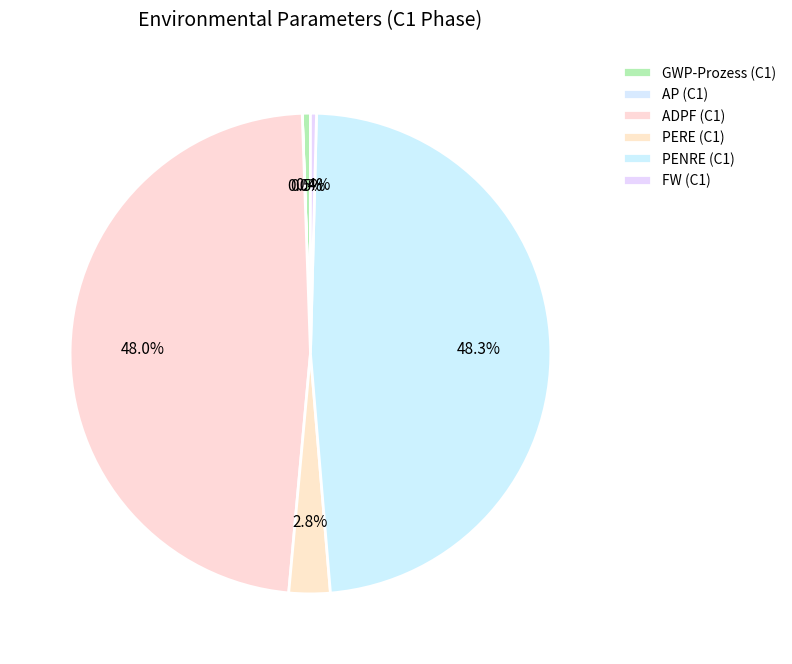

What is the change in value from PENRE to FW?

-14.5